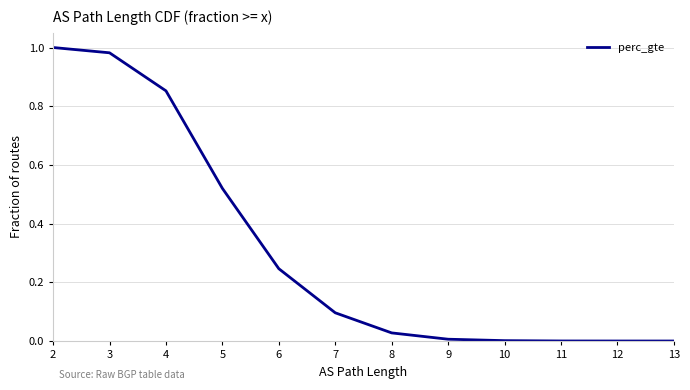

The chart shows a value of 0.5 at 4. True or false?

False